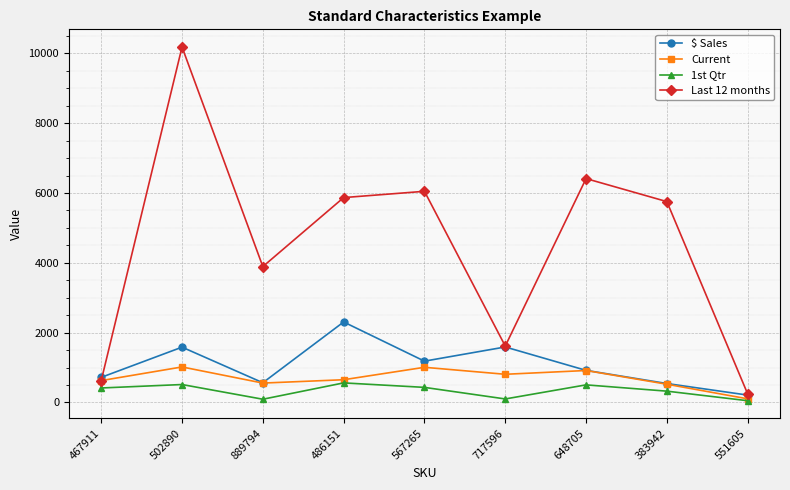

Which series has the largest total across all categories?

Last 12 months